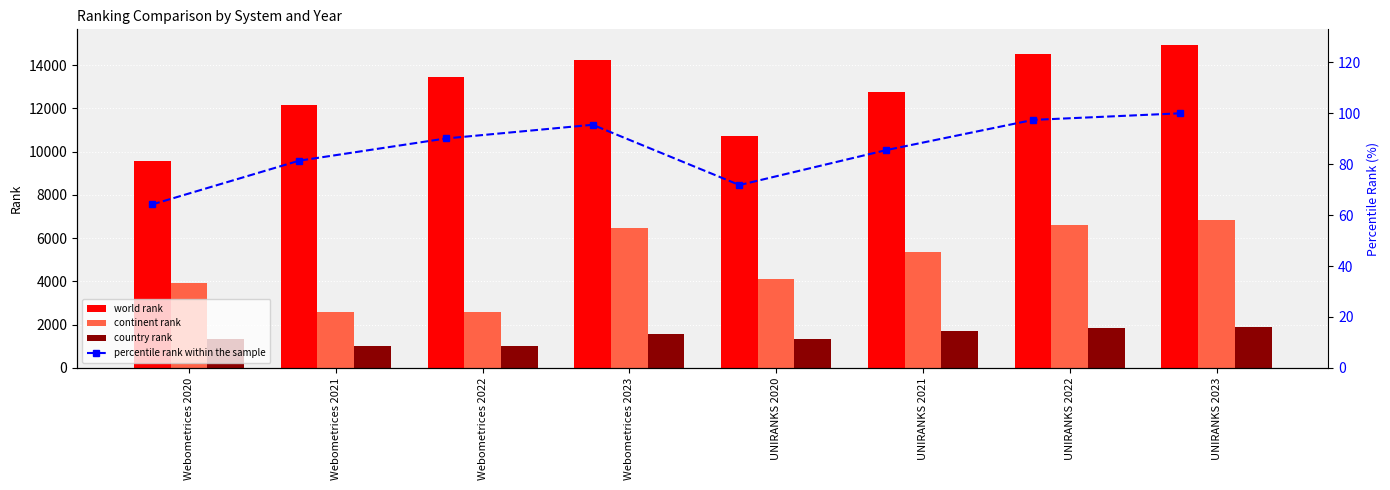

What is the difference between the maximum and second lowest values in the continent rank series?

4254